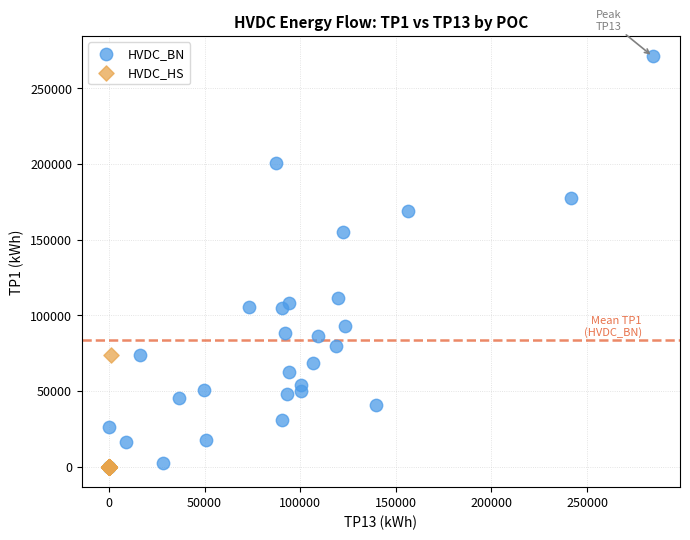

Which series has the widest spread of Y values?

HVDC_BN